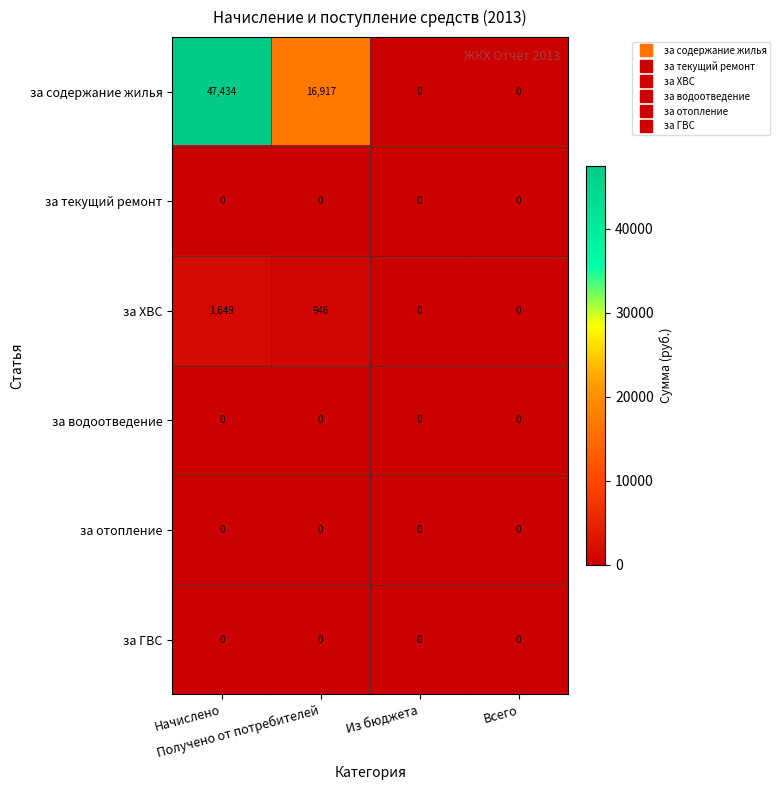

Between Начислено and Из бюджета, which series saw the biggest shift?

за содержание жилья